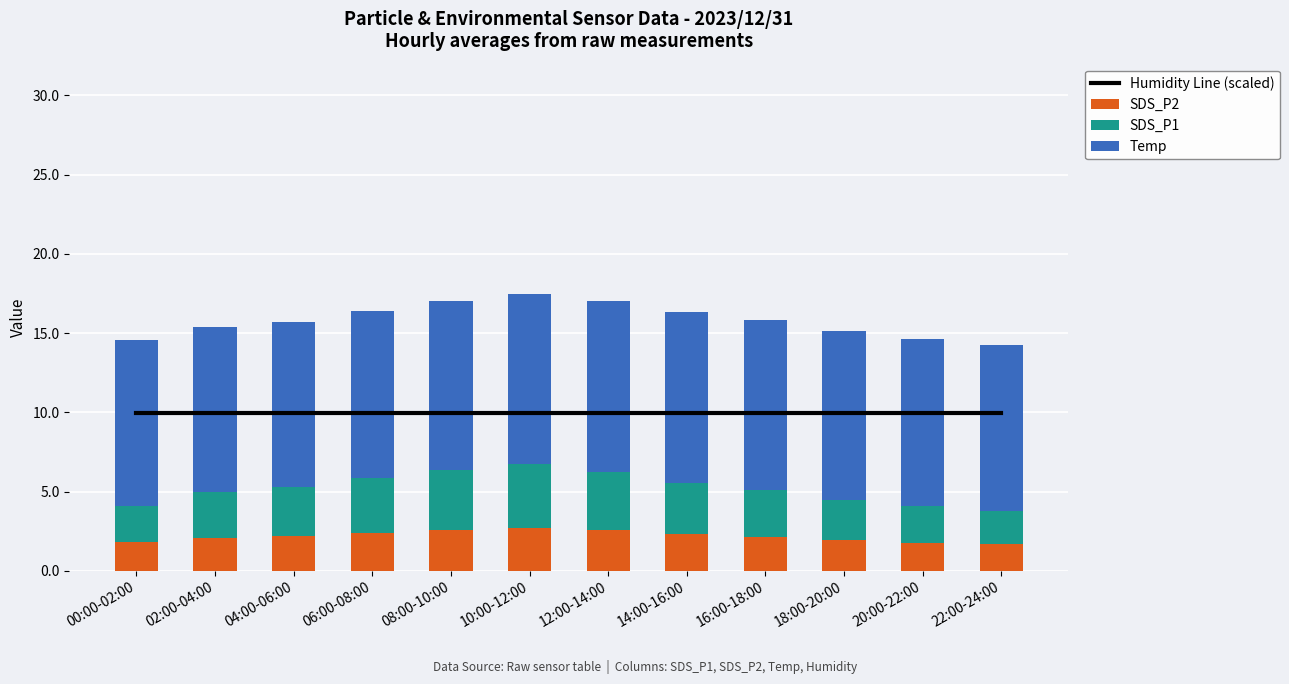

Is the value of SDS_P1 at 16:00-18:00 greater than the value of Temp at 22:00-24:00?

No